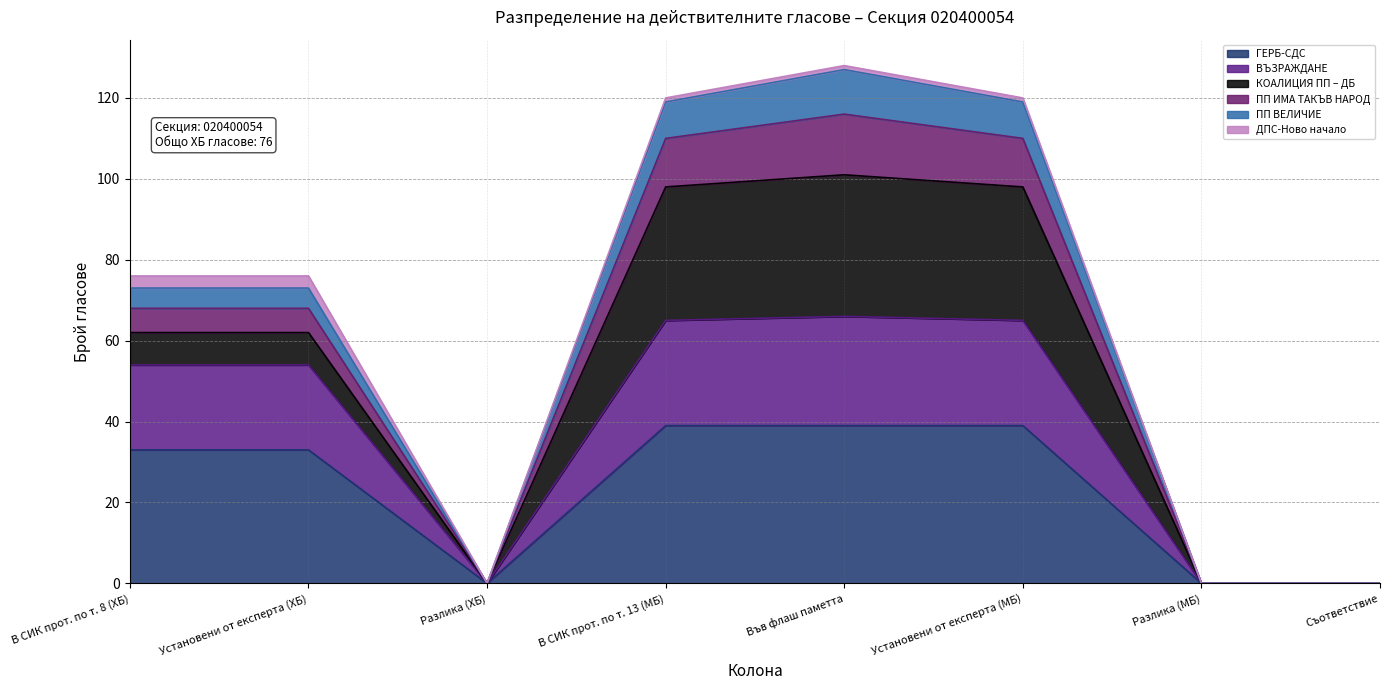

Where does the ПП ИМА ТАКЪВ НАРОД series first go above 73?

В СИК прот. по т. 13 (МБ)